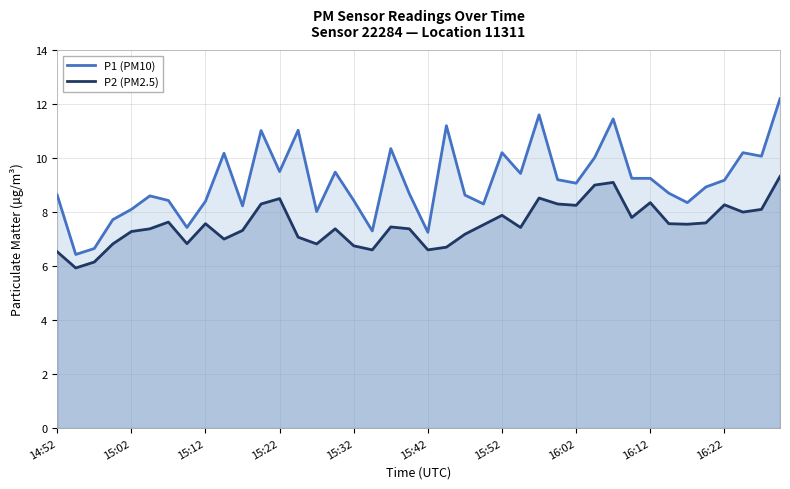

How many interior local valleys does the P1 (PM10) series have?

12